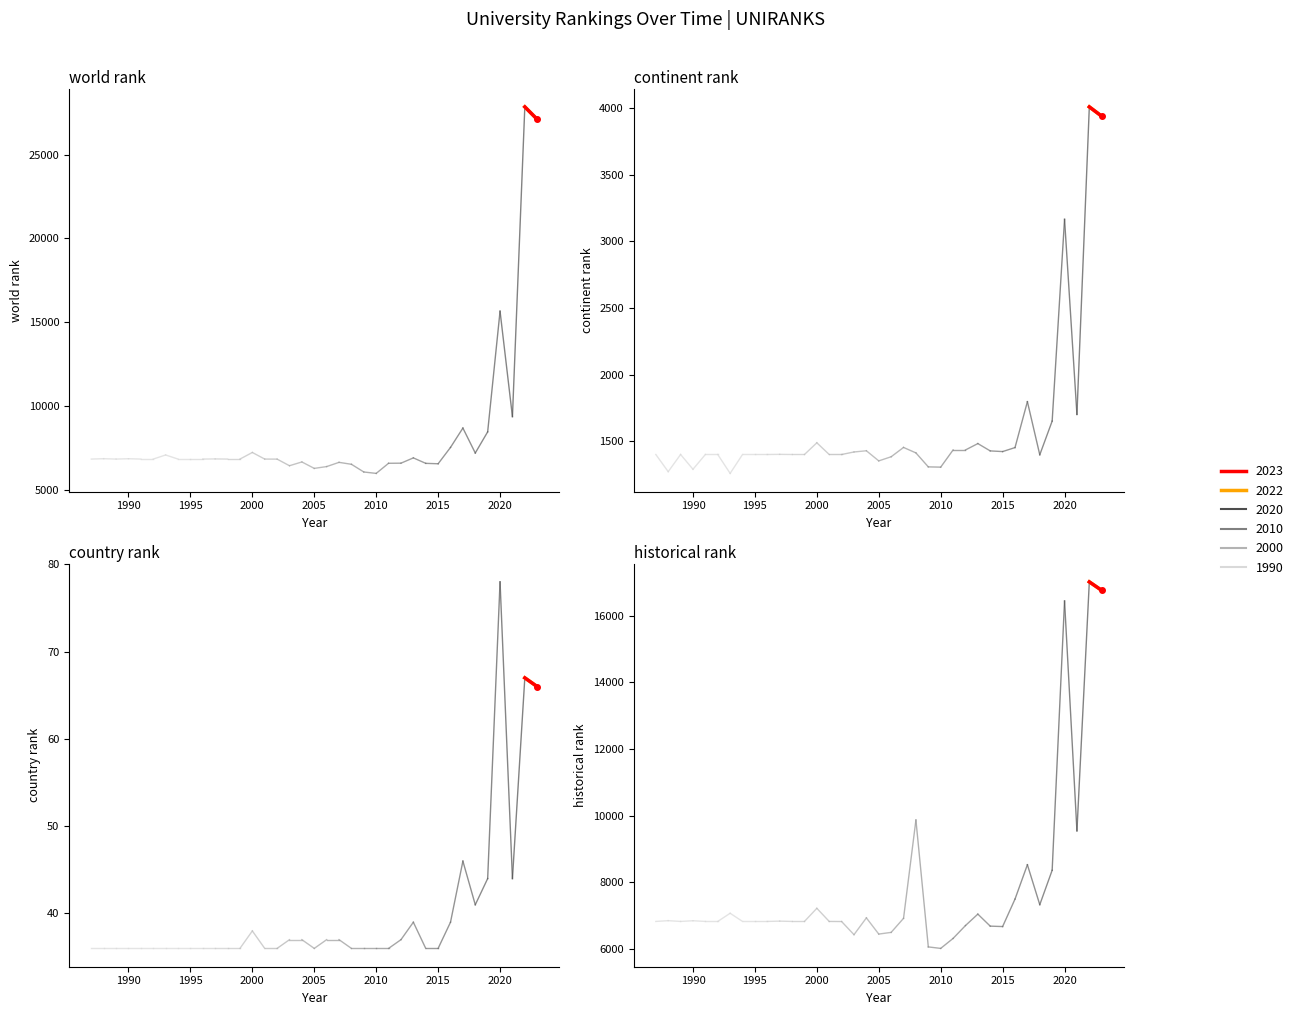

How many data points does each series have?

37